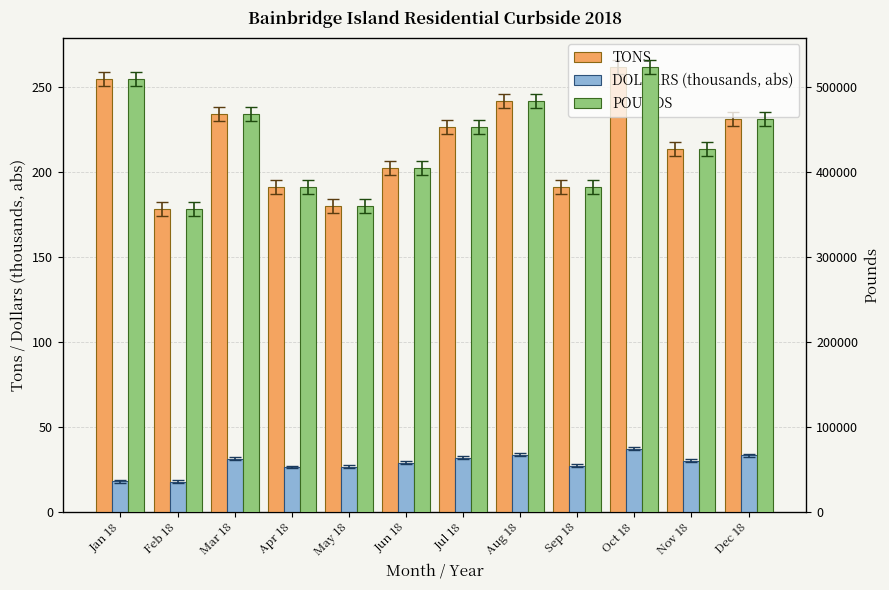

What is the smallest value displayed?

17.6